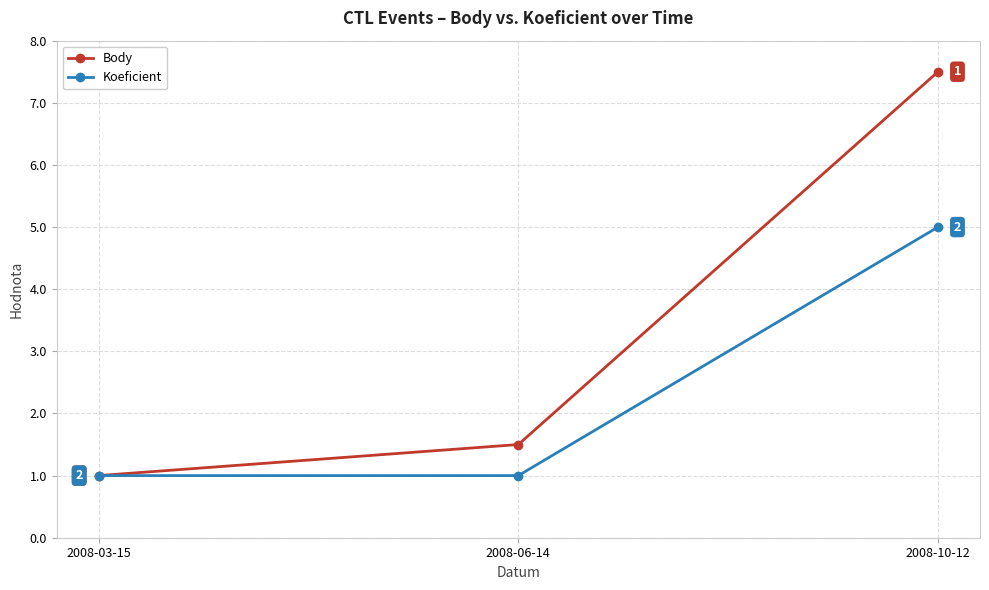

Rank the categories by Body value from lowest to highest.

2008-03-15, 2008-06-14, 2008-10-12